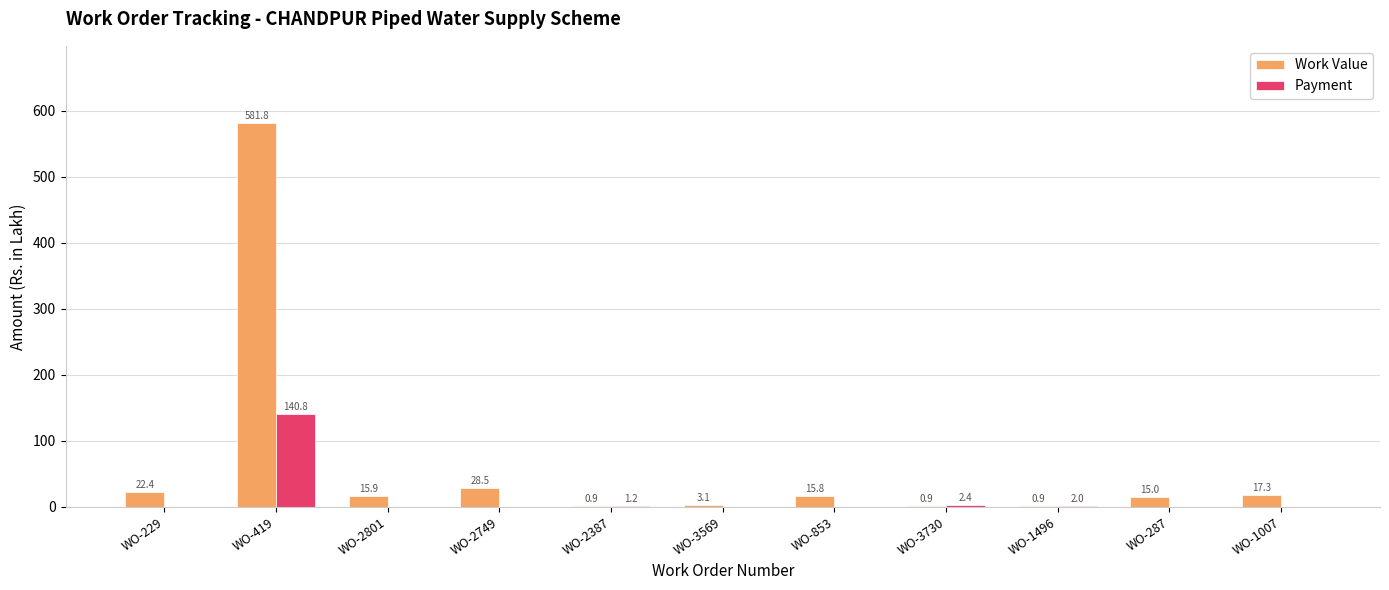

What is the sum of the Work Value values at WO-3730 and WO-2749?

29.4